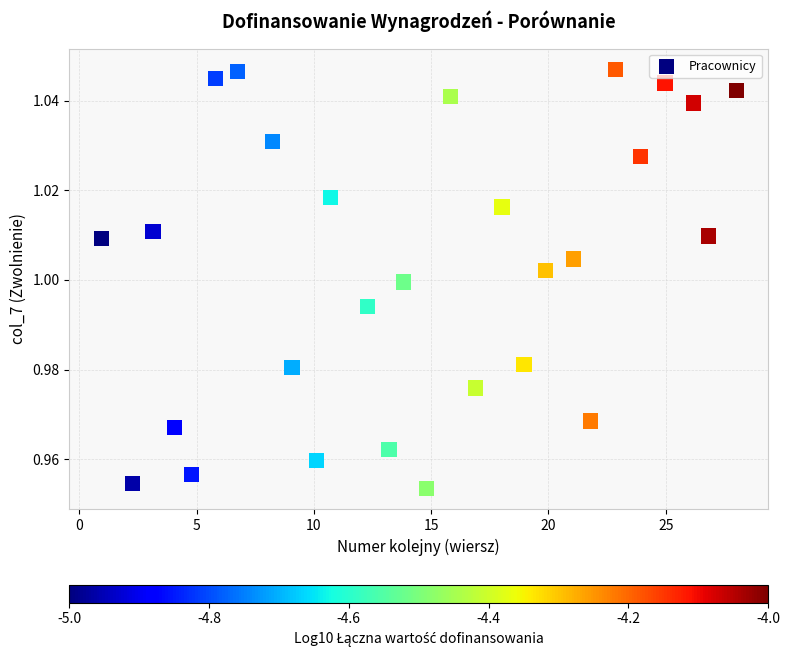

What is the range of X values (max minus min)?

27.1